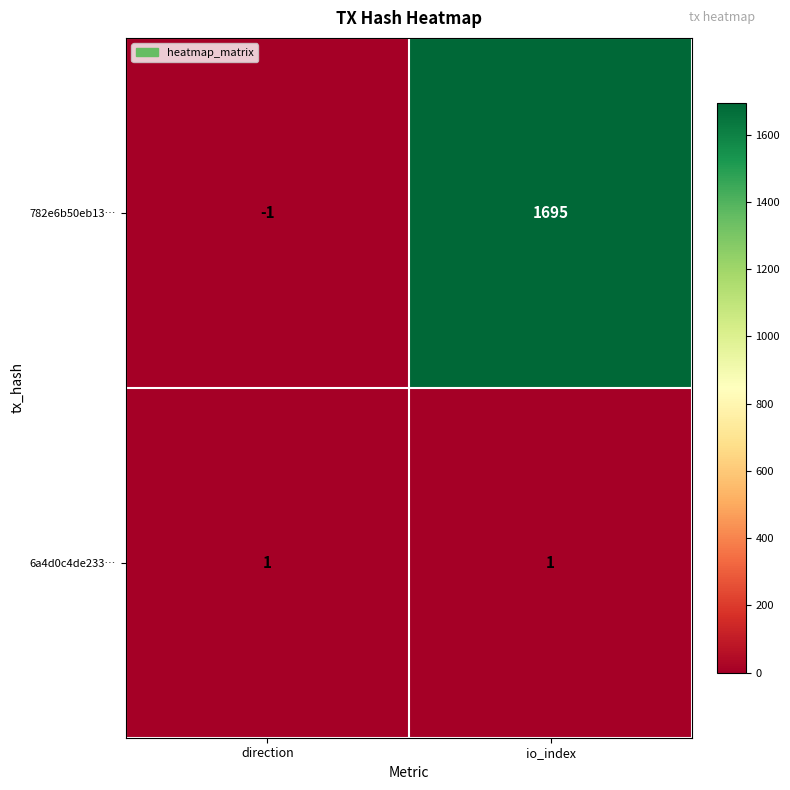

Rank the series by their maximum value, from lowest to highest.

6a4d0c4de233…, 782e6b50eb13…